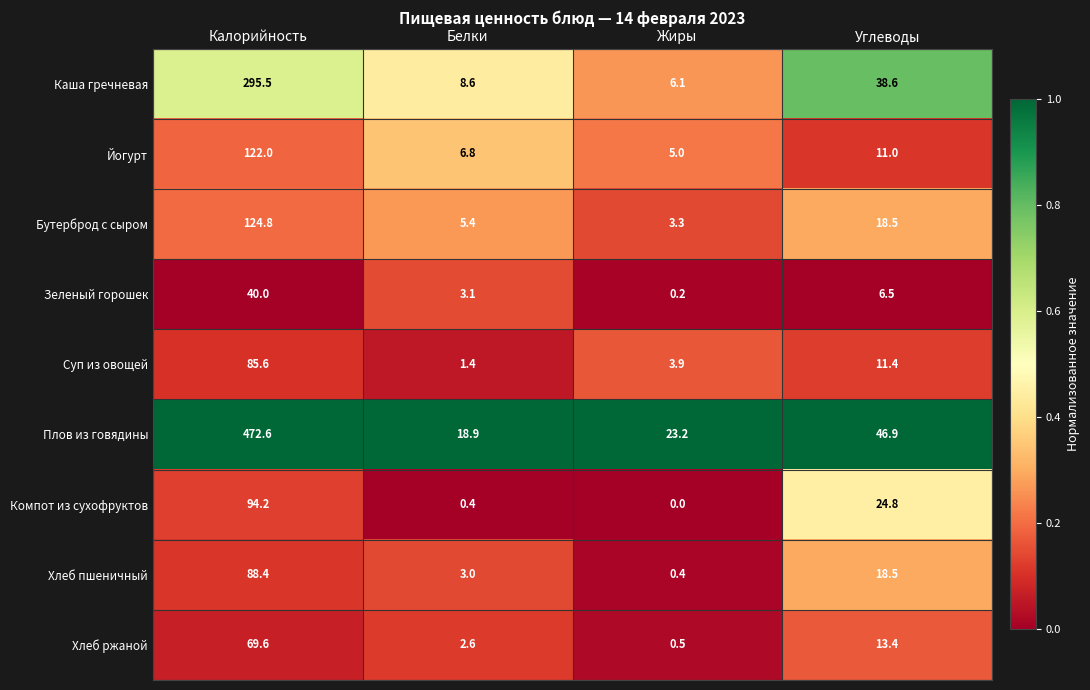

At how many categories does at least one series exceed 0?

4